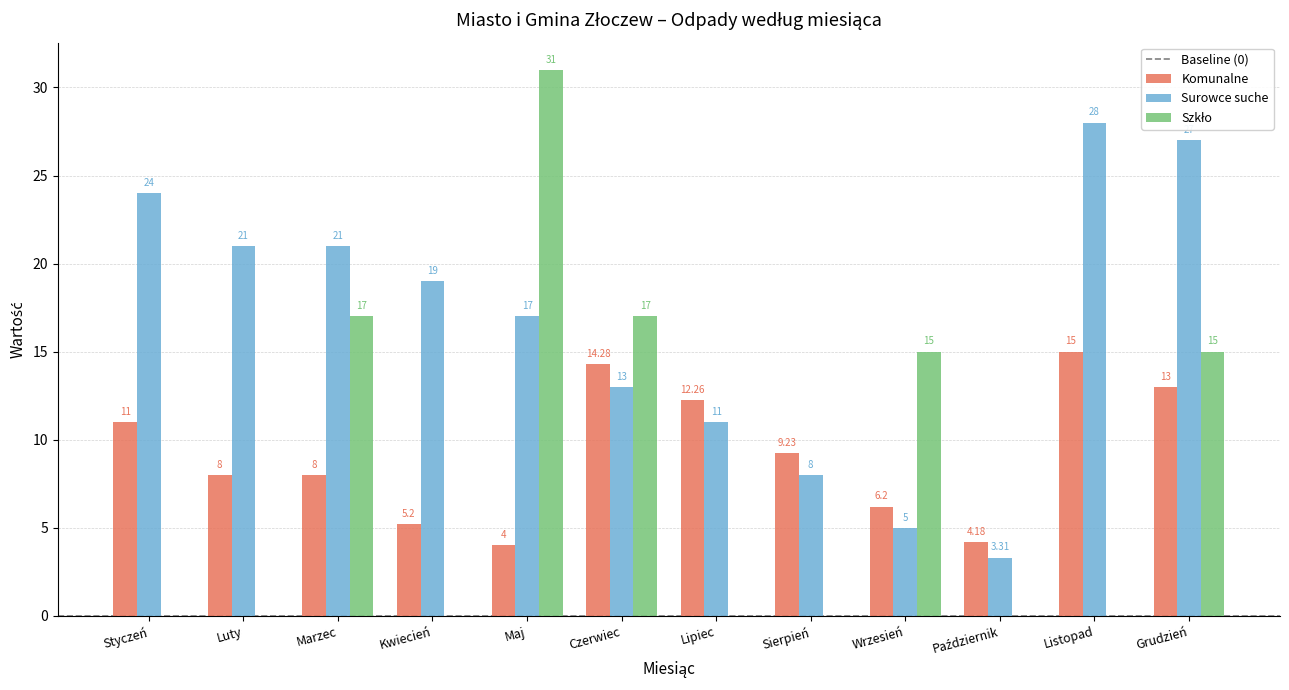

Which series has the largest total across all categories?

Surowce suche